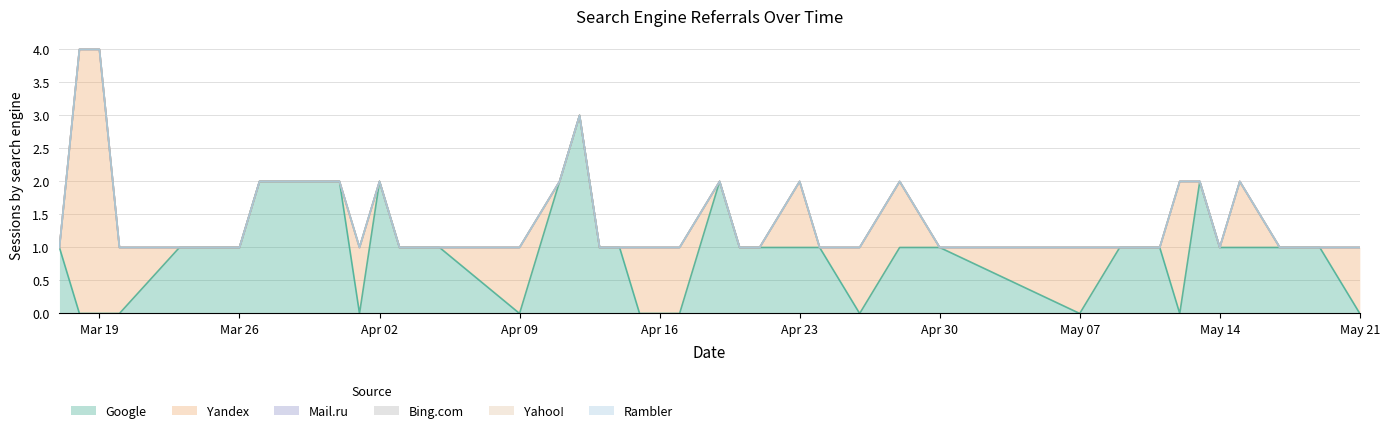

Reading left to right, list all the values displayed in this chart.

Google: 2024-05-21=0	2024-05-19=1	2024-05-17=1	2024-05-15=1	2024-05-14=1	2024-05-13=2	2024-05-12=0	2024-05-11=1	2024-05-09=1	2024-05-07=0	2024-04-30=1	2024-04-28=1	2024-04-26=0	2024-04-24=1	2024-04-23=1	2024-04-21=1	2024-04-20=1	2024-04-19=2	2024-04-17=0	2024-04-16=0	2024-04-15=0	2024-04-14=1	2024-04-13=1	2024-04-12=3	2024-04-11=2	2024-04-09=0	2024-04-05=1	2024-04-04=1	2024-04-03=1	2024-04-02=2	2024-04-01=0	2024-03-31=2	2024-03-27=2	2024-03-26=1	2024-03-24=1	2024-03-23=1	2024-03-20=0	2024-03-19=0	2024-03-18=0	2024-03-17=1
Yandex: 2024-05-21=1	2024-05-19=0	2024-05-17=0	2024-05-15=1	2024-05-14=0	2024-05-13=0	2024-05-12=2	2024-05-11=0	2024-05-09=0	2024-05-07=1	2024-04-30=0	2024-04-28=1	2024-04-26=1	2024-04-24=0	2024-04-23=1	2024-04-21=0	2024-04-20=0	2024-04-19=0	2024-04-17=1	2024-04-16=1	2024-04-15=1	2024-04-14=0	2024-04-13=0	2024-04-12=0	2024-04-11=0	2024-04-09=1	2024-04-05=0	2024-04-04=0	2024-04-03=0	2024-04-02=0	2024-04-01=1	2024-03-31=0	2024-03-27=0	2024-03-26=0	2024-03-24=0	2024-03-23=0	2024-03-20=1	2024-03-19=4	2024-03-18=4	2024-03-17=0
Mail.ru: 2024-05-21=0	2024-05-19=0	2024-05-17=0	2024-05-15=0	2024-05-14=0	2024-05-13=0	2024-05-12=0	2024-05-11=0	2024-05-09=0	2024-05-07=0	2024-04-30=0	2024-04-28=0	2024-04-26=0	2024-04-24=0	2024-04-23=0	2024-04-21=0	2024-04-20=0	2024-04-19=0	2024-04-17=0	2024-04-16=0	2024-04-15=0	2024-04-14=0	2024-04-13=0	2024-04-12=0	2024-04-11=0	2024-04-09=0	2024-04-05=0	2024-04-04=0	2024-04-03=0	2024-04-02=0	2024-04-01=0	2024-03-31=0	2024-03-27=0	2024-03-26=0	2024-03-24=0	2024-03-23=0	2024-03-20=0	2024-03-19=0	2024-03-18=0	2024-03-17=0
Bing.com: 2024-05-21=0	2024-05-19=0	2024-05-17=0	2024-05-15=0	2024-05-14=0	2024-05-13=0	2024-05-12=0	2024-05-11=0	2024-05-09=0	2024-05-07=0	2024-04-30=0	2024-04-28=0	2024-04-26=0	2024-04-24=0	2024-04-23=0	2024-04-21=0	2024-04-20=0	2024-04-19=0	2024-04-17=0	2024-04-16=0	2024-04-15=0	2024-04-14=0	2024-04-13=0	2024-04-12=0	2024-04-11=0	2024-04-09=0	2024-04-05=0	2024-04-04=0	2024-04-03=0	2024-04-02=0	2024-04-01=0	2024-03-31=0	2024-03-27=0	2024-03-26=0	2024-03-24=0	2024-03-23=0	2024-03-20=0	2024-03-19=0	2024-03-18=0	2024-03-17=0
Yahoo!: 2024-05-21=0	2024-05-19=0	2024-05-17=0	2024-05-15=0	2024-05-14=0	2024-05-13=0	2024-05-12=0	2024-05-11=0	2024-05-09=0	2024-05-07=0	2024-04-30=0	2024-04-28=0	2024-04-26=0	2024-04-24=0	2024-04-23=0	2024-04-21=0	2024-04-20=0	2024-04-19=0	2024-04-17=0	2024-04-16=0	2024-04-15=0	2024-04-14=0	2024-04-13=0	2024-04-12=0	2024-04-11=0	2024-04-09=0	2024-04-05=0	2024-04-04=0	2024-04-03=0	2024-04-02=0	2024-04-01=0	2024-03-31=0	2024-03-27=0	2024-03-26=0	2024-03-24=0	2024-03-23=0	2024-03-20=0	2024-03-19=0	2024-03-18=0	2024-03-17=0
Rambler: 2024-05-21=0	2024-05-19=0	2024-05-17=0	2024-05-15=0	2024-05-14=0	2024-05-13=0	2024-05-12=0	2024-05-11=0	2024-05-09=0	2024-05-07=0	2024-04-30=0	2024-04-28=0	2024-04-26=0	2024-04-24=0	2024-04-23=0	2024-04-21=0	2024-04-20=0	2024-04-19=0	2024-04-17=0	2024-04-16=0	2024-04-15=0	2024-04-14=0	2024-04-13=0	2024-04-12=0	2024-04-11=0	2024-04-09=0	2024-04-05=0	2024-04-04=0	2024-04-03=0	2024-04-02=0	2024-04-01=0	2024-03-31=0	2024-03-27=0	2024-03-26=0	2024-03-24=0	2024-03-23=0	2024-03-20=0	2024-03-19=0	2024-03-18=0	2024-03-17=0